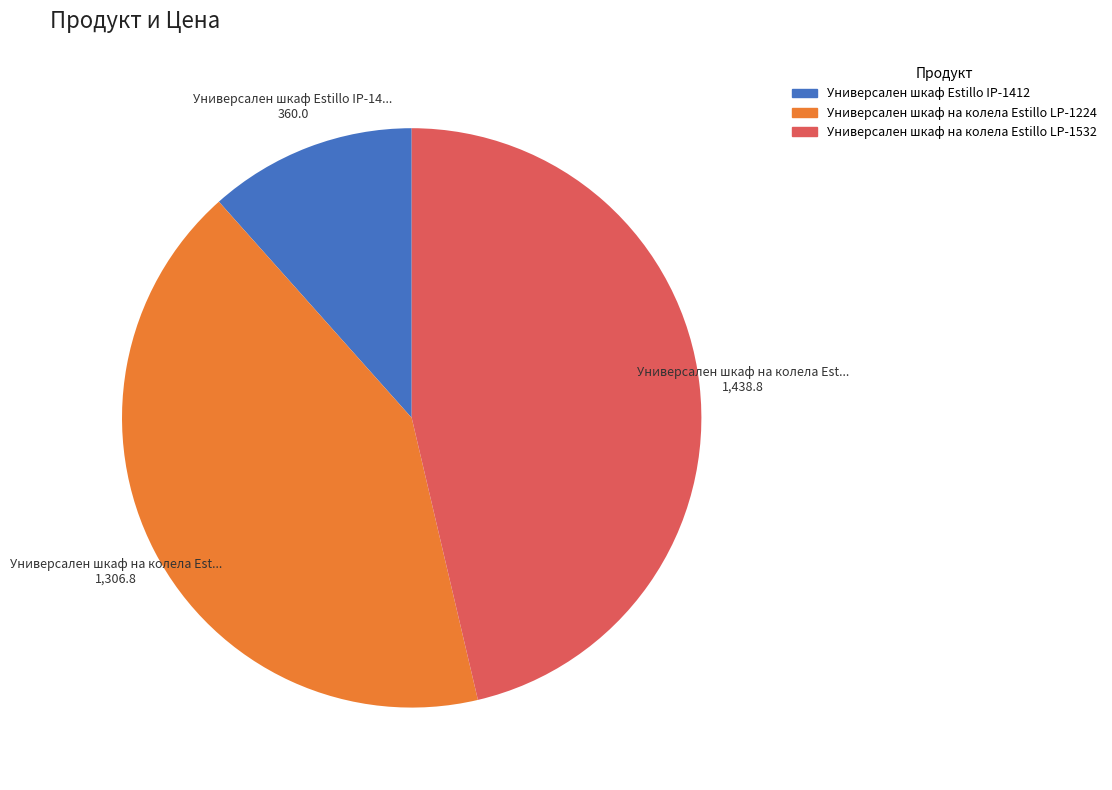

Which slice is the largest?

Универсален шкаф на колела Estillo LP-1532